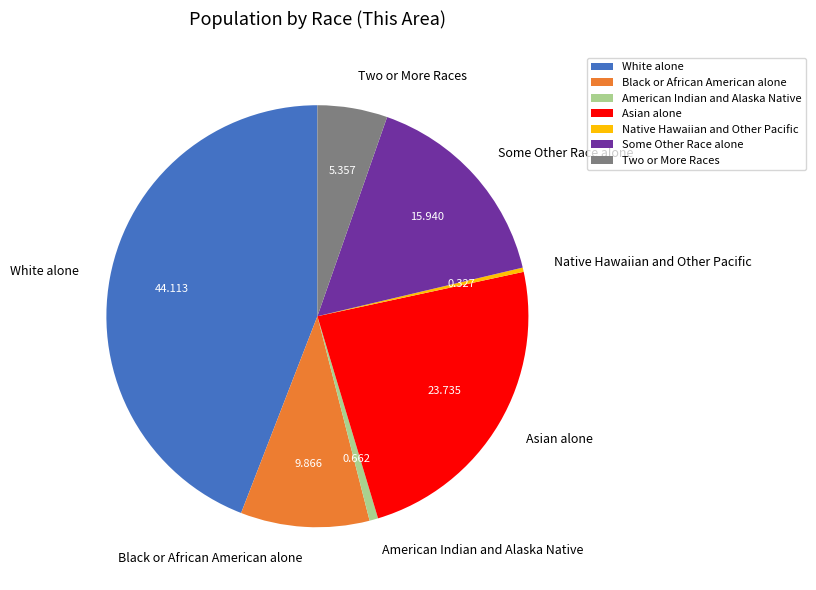

Do American Indian and Alaska Native and Two or More Races together represent more than half of the pie?

No